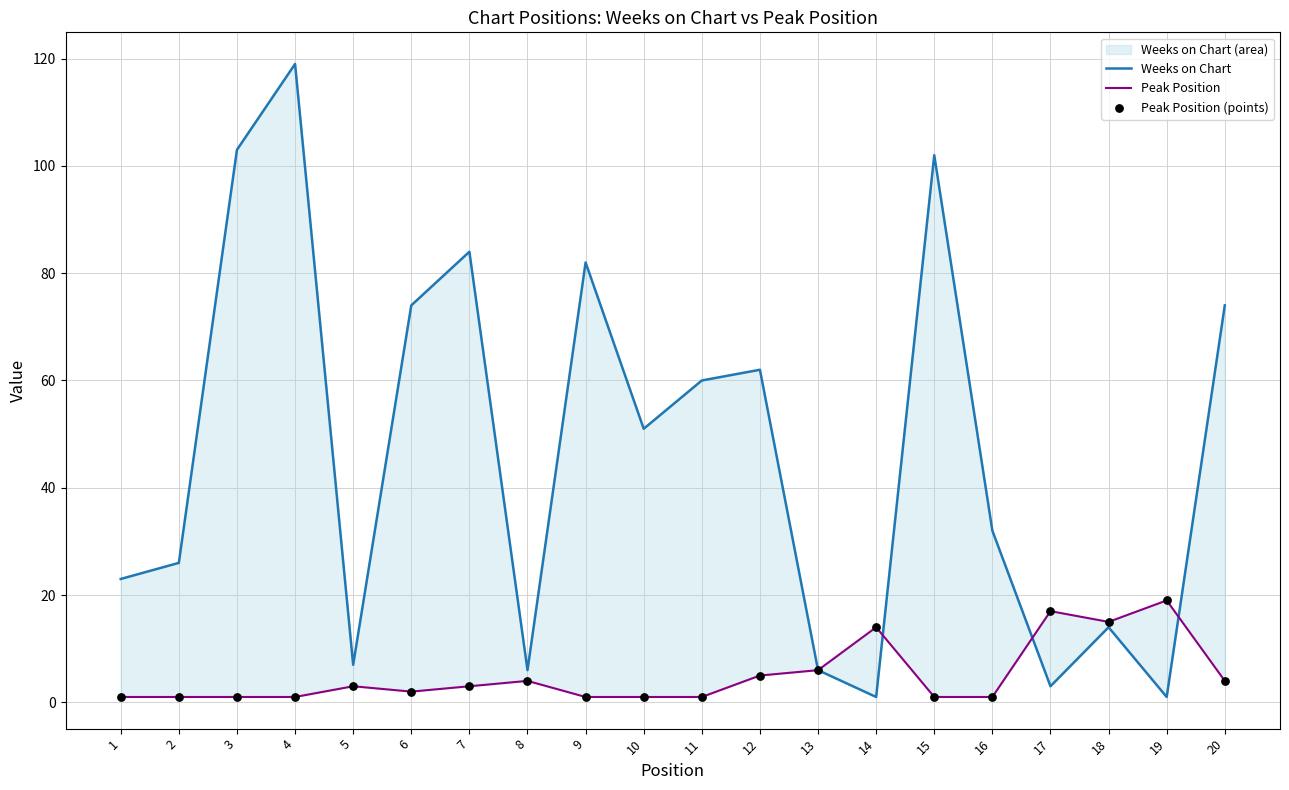

Which series reaches the maximum Y coordinate?

Weeks on Chart